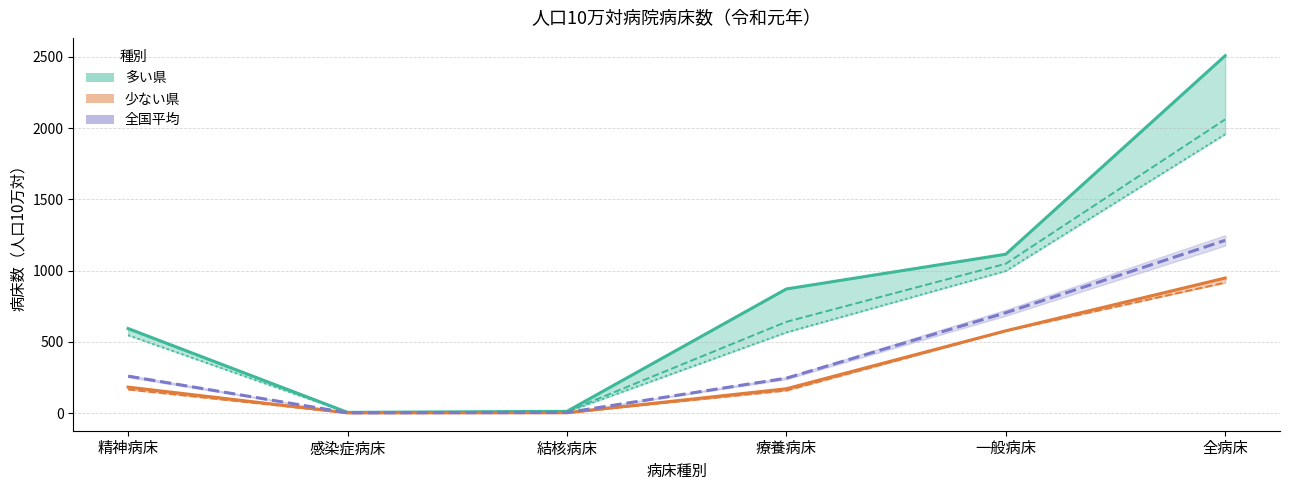

Where is the first local minimum for 全国平均?

感染症病床